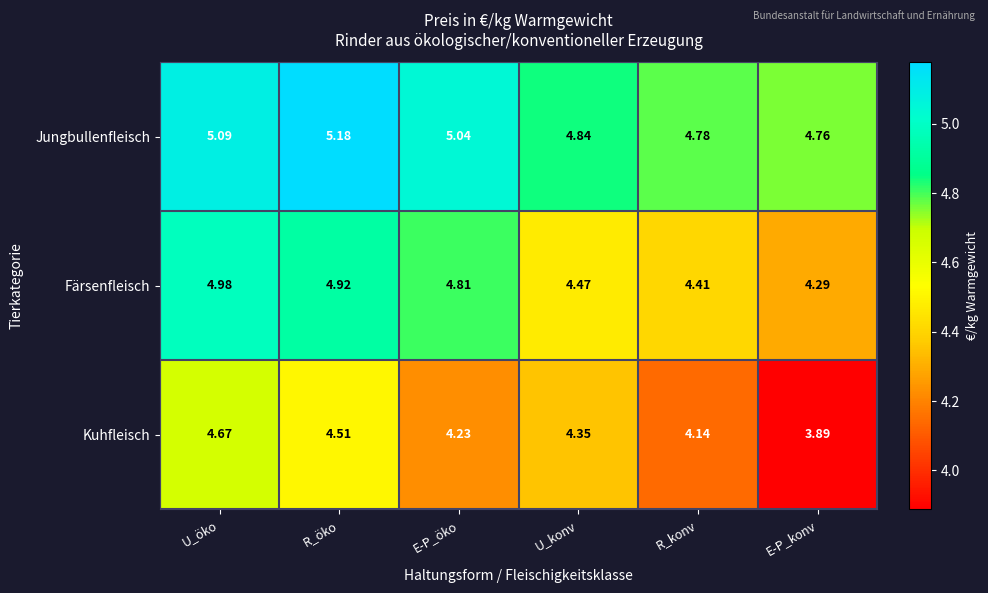

Which series has the largest total across all categories?

Jungbullenfleisch